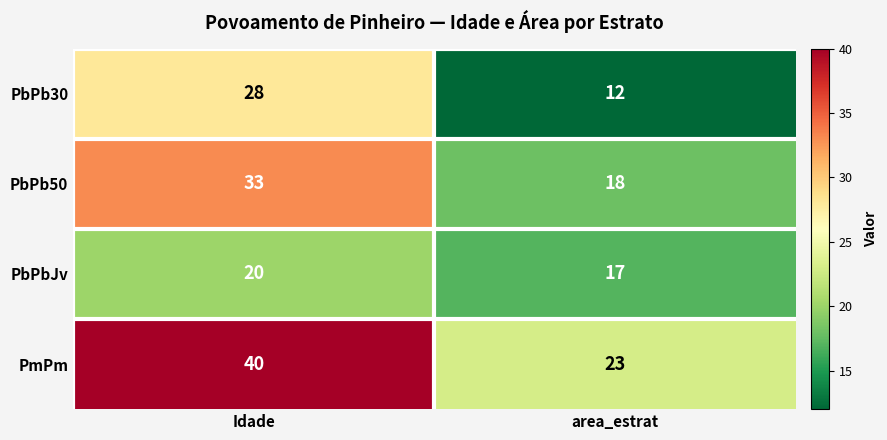

At how many categories does at least one series exceed 21?

2